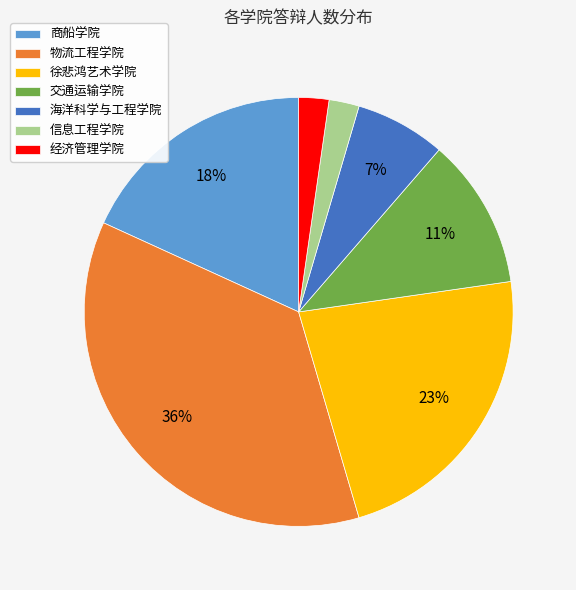

Which slice is the largest?

物流工程学院